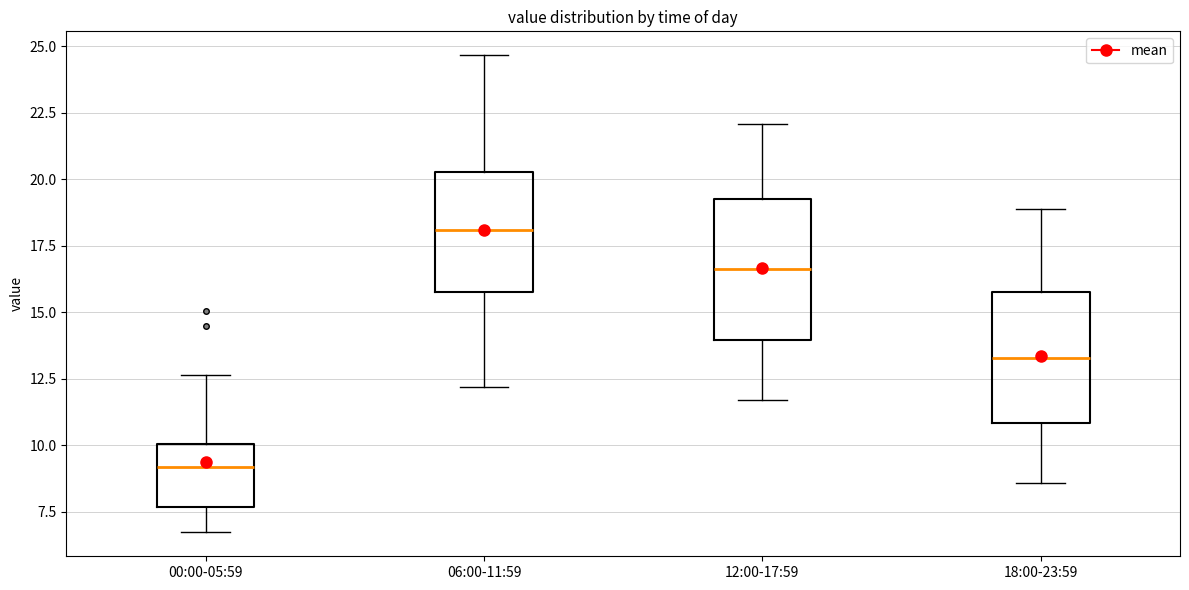

Reading left to right, transcribe this box plot: for each box, give where its median line is, the range the box spans, and where its two whiskers end, as read against the y-axis. The values are not printed on the chart, so give them approximately, as read against the axis.

00:00-05:59: median 9.0, box 7.5 to 10.0, whiskers 6.5 to 12.5
06:00-11:59: median 18.0, box 16.0 to 20.5, whiskers 12.0 to 24.5
12:00-17:59: median 16.5, box 14.0 to 19.5, whiskers 11.5 to 22.0
18:00-23:59: median 13.5, box 11.0 to 16.0, whiskers 8.5 to 19.0